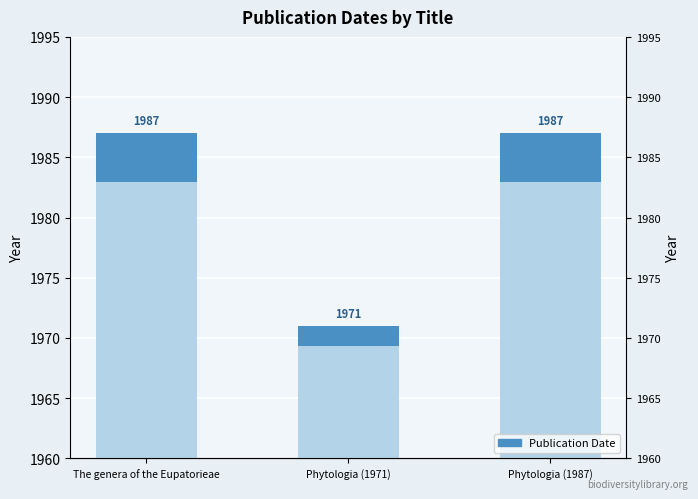

Rank the categories by value from lowest to highest.

Phytologia (1971), The genera of the Eupatorieae, Phytologia (1987)